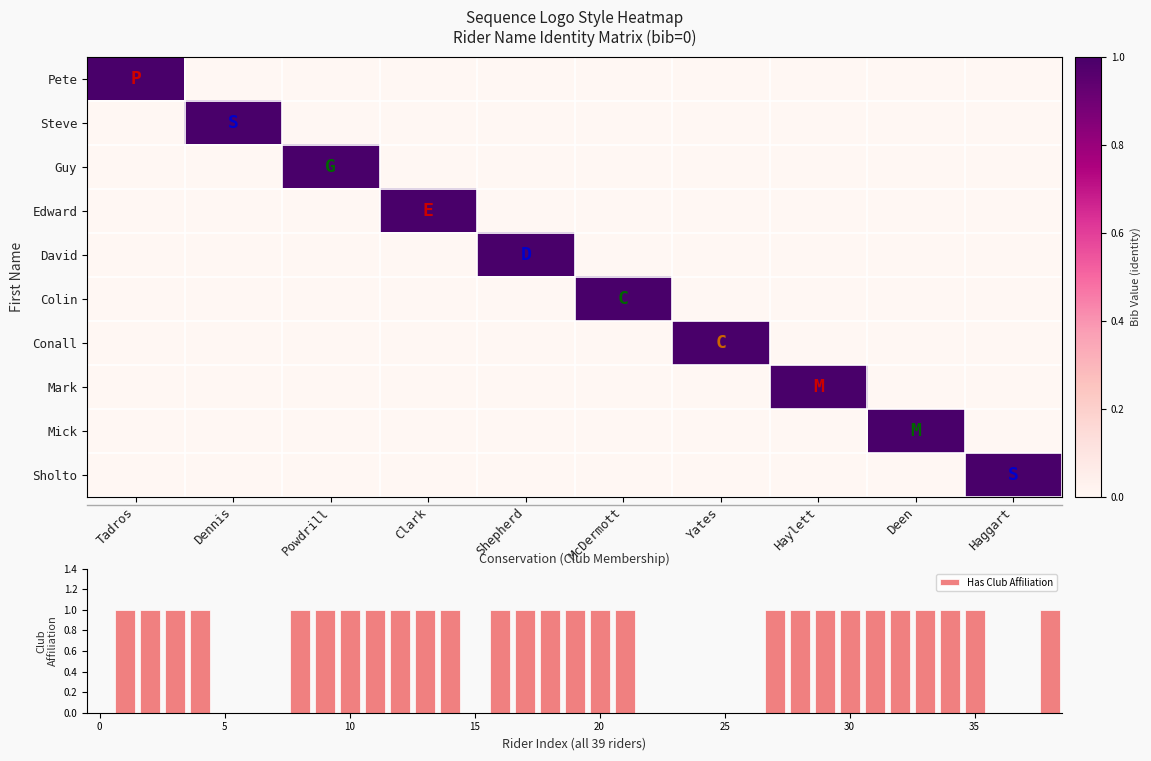

The value of Mick at McDermott is 0. True or false?

True